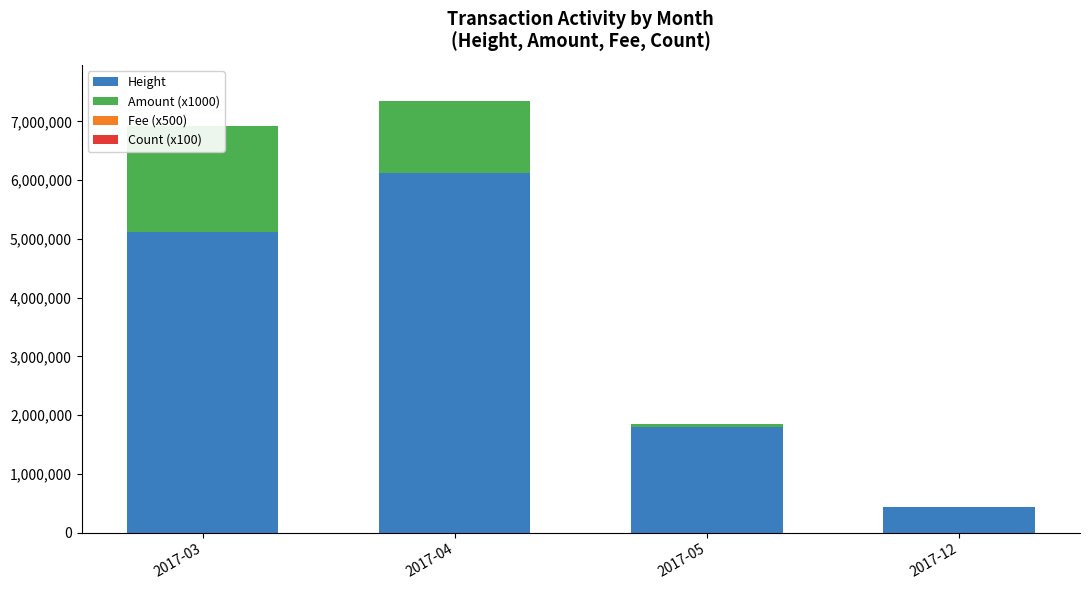

What is the minimum value for Fee (x500)?

500.0